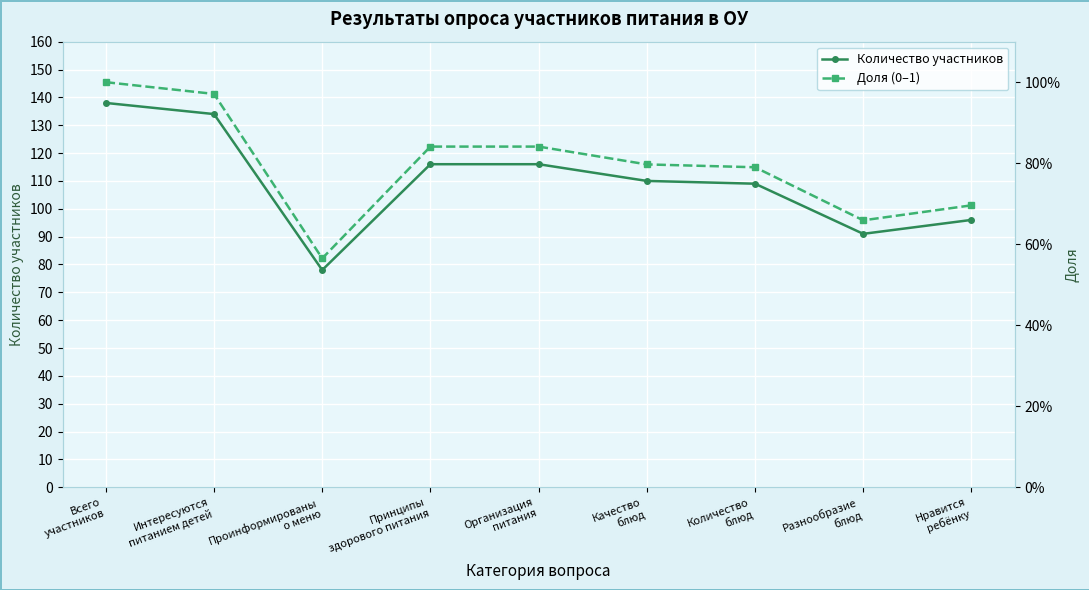

What position from the left is Организация
питания?

5